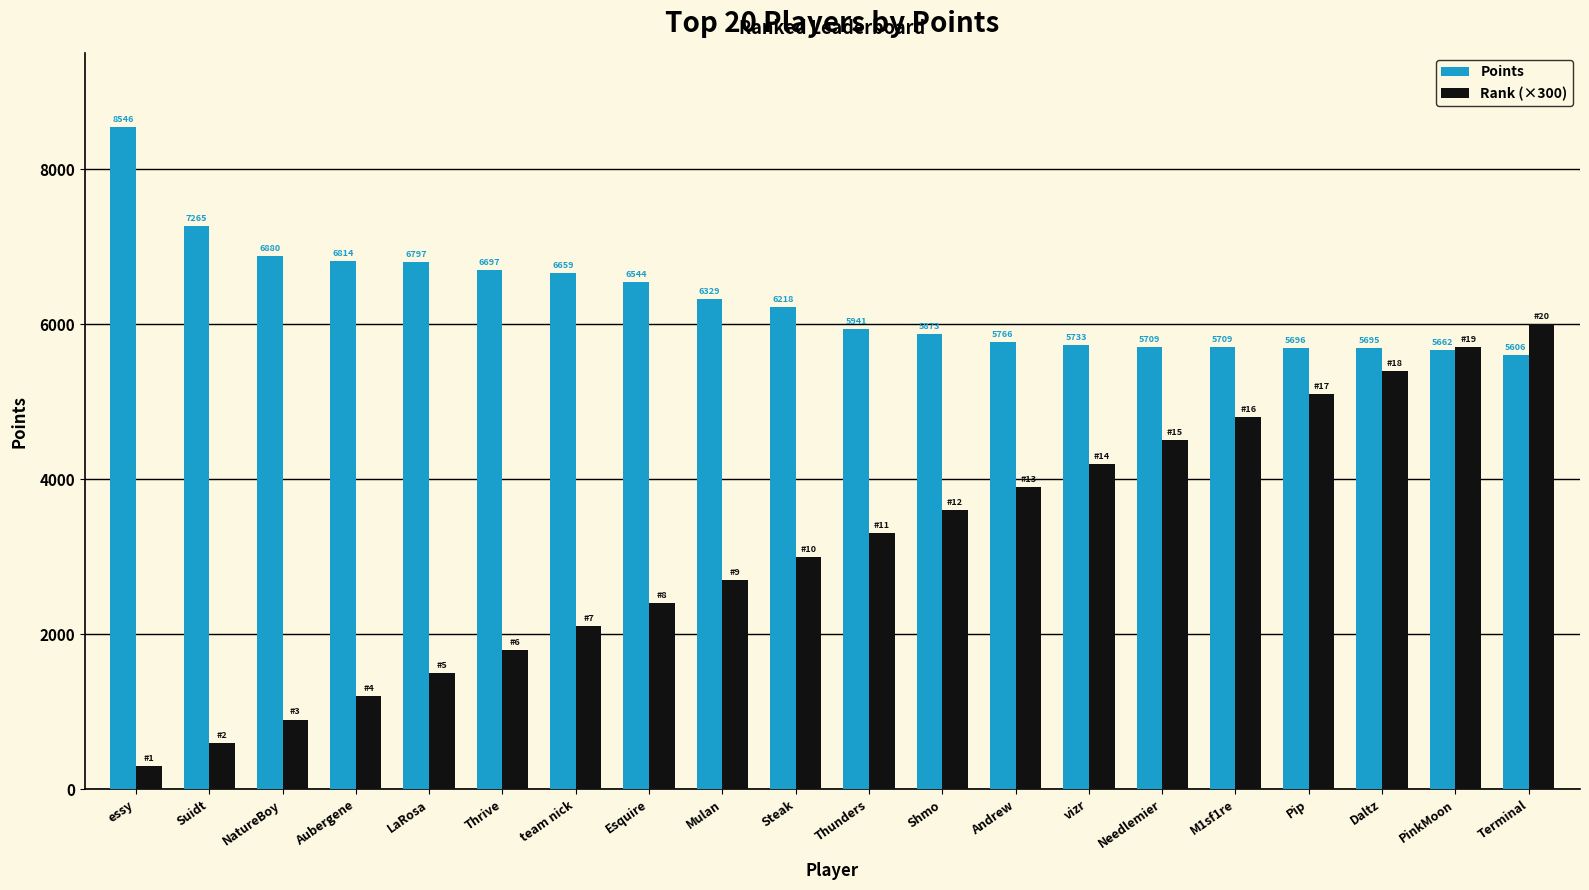

What is the sum of all Rank (×300) values?

63000